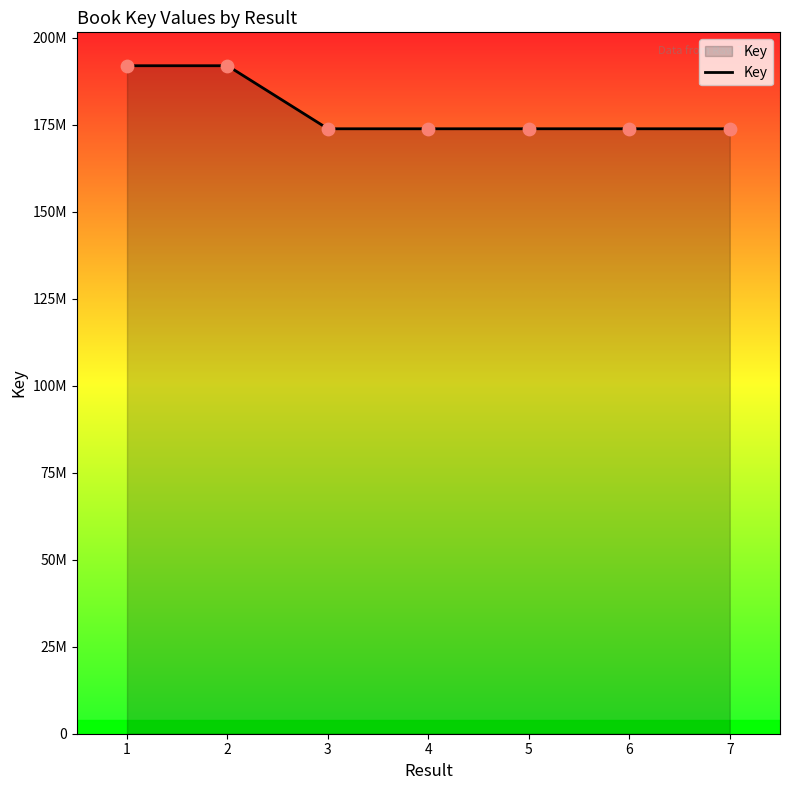

Does the chart have visible grid lines?

No